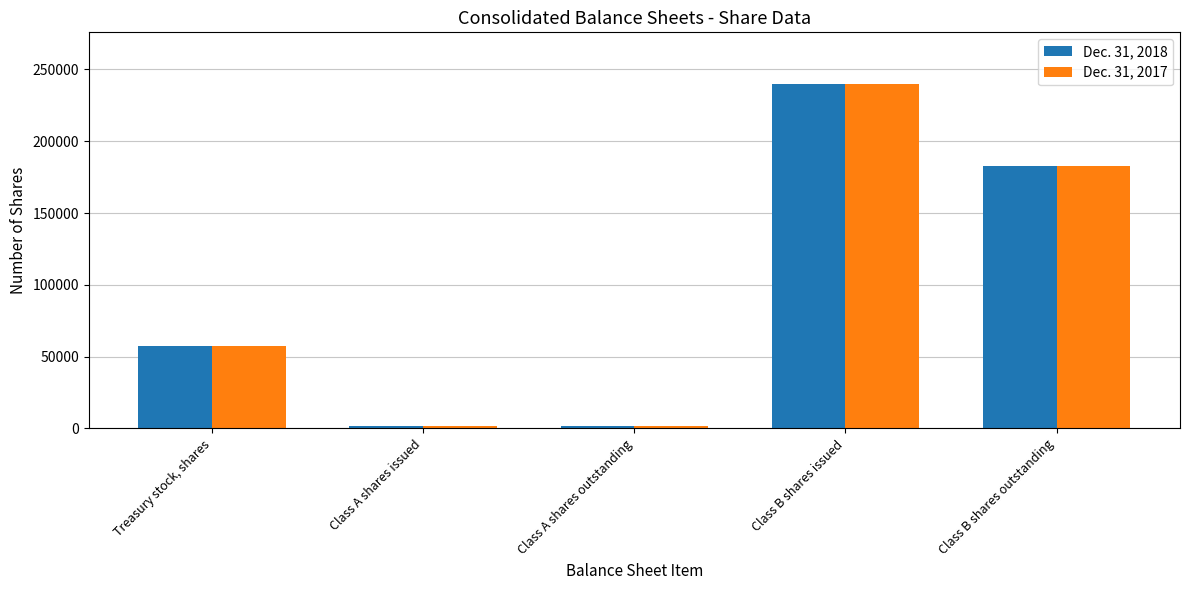

At which category is the sum across all series the highest?

Class B shares issued